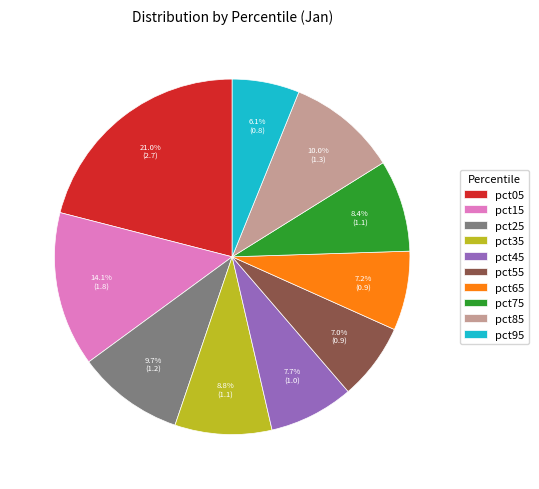

Which slice is the largest?

pct05